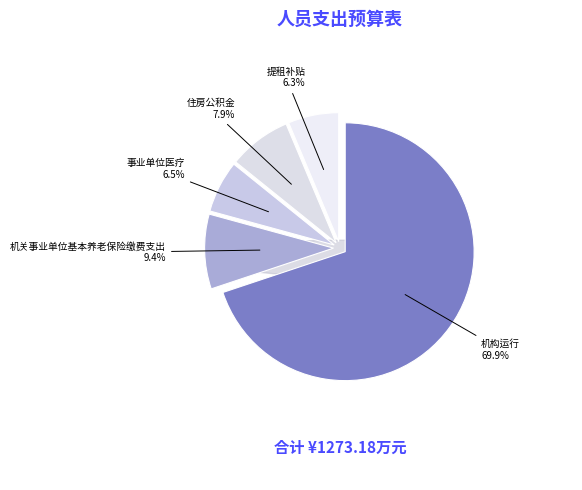

Do 住房公积金 and 机构运行 together represent more than half of the pie?

Yes